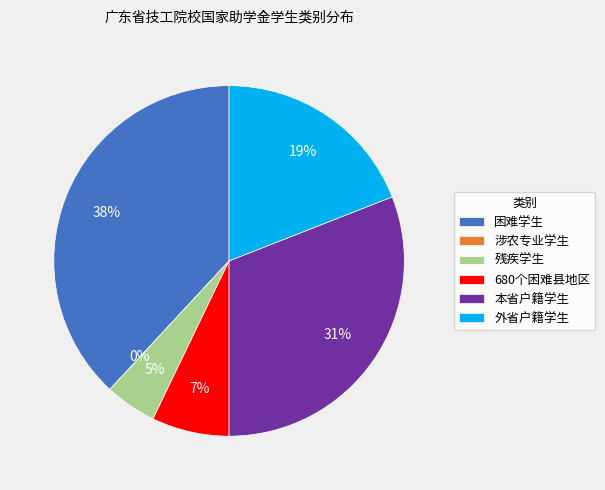

How many segments does this pie chart have?

6